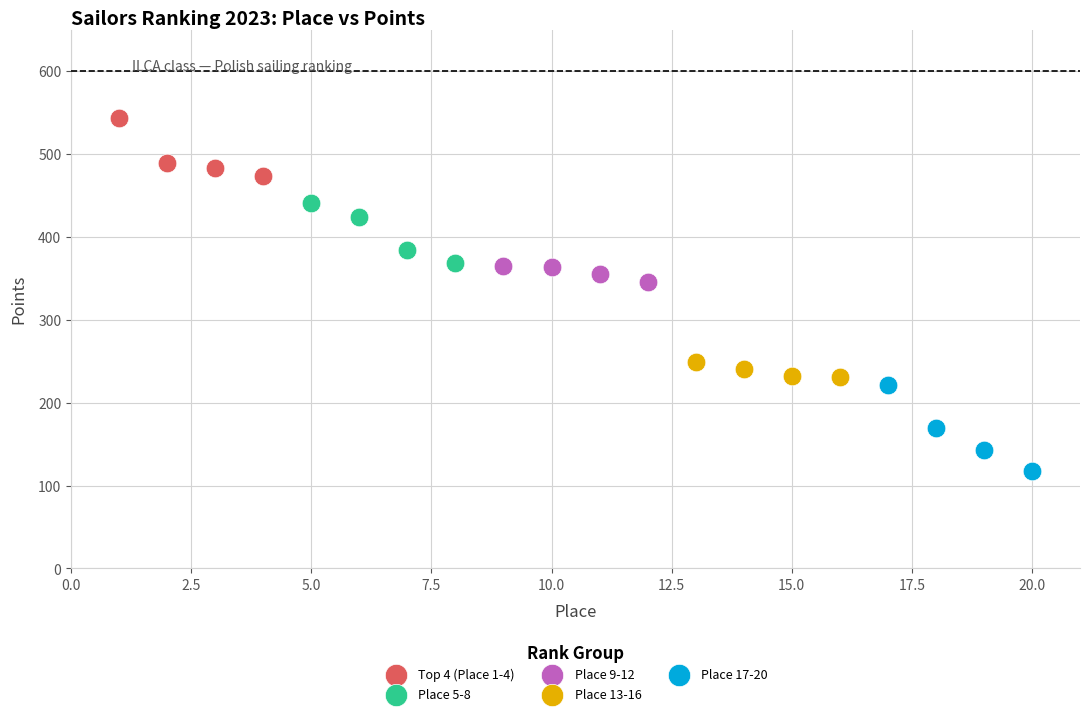

What are all the series names shown in the legend?

Top 4 (Place 1-4), Place 5-8, Place 9-12, Place 13-16, Place 17-20